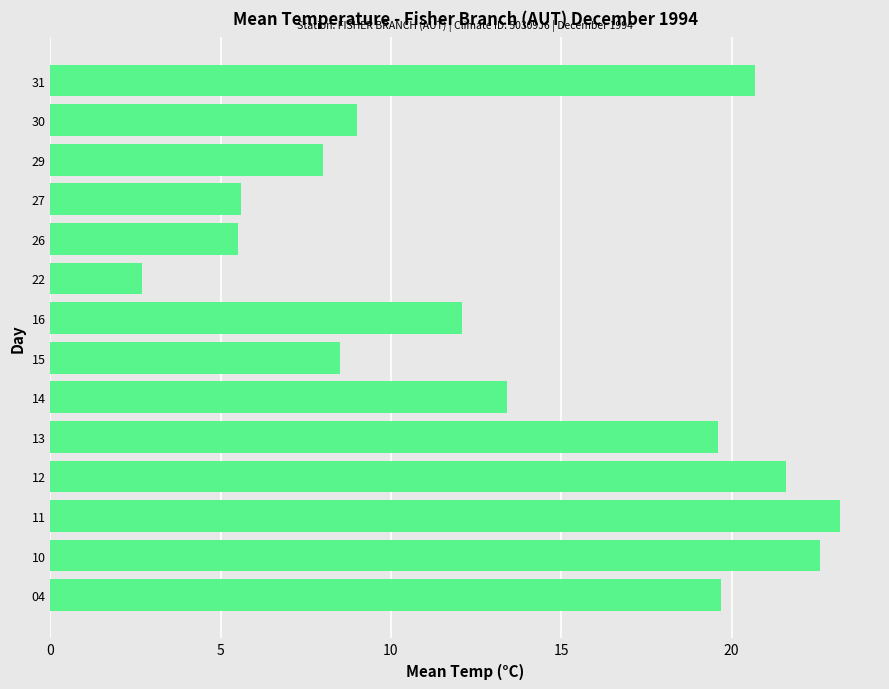

At which category does the chart reach its peak across all series?

11